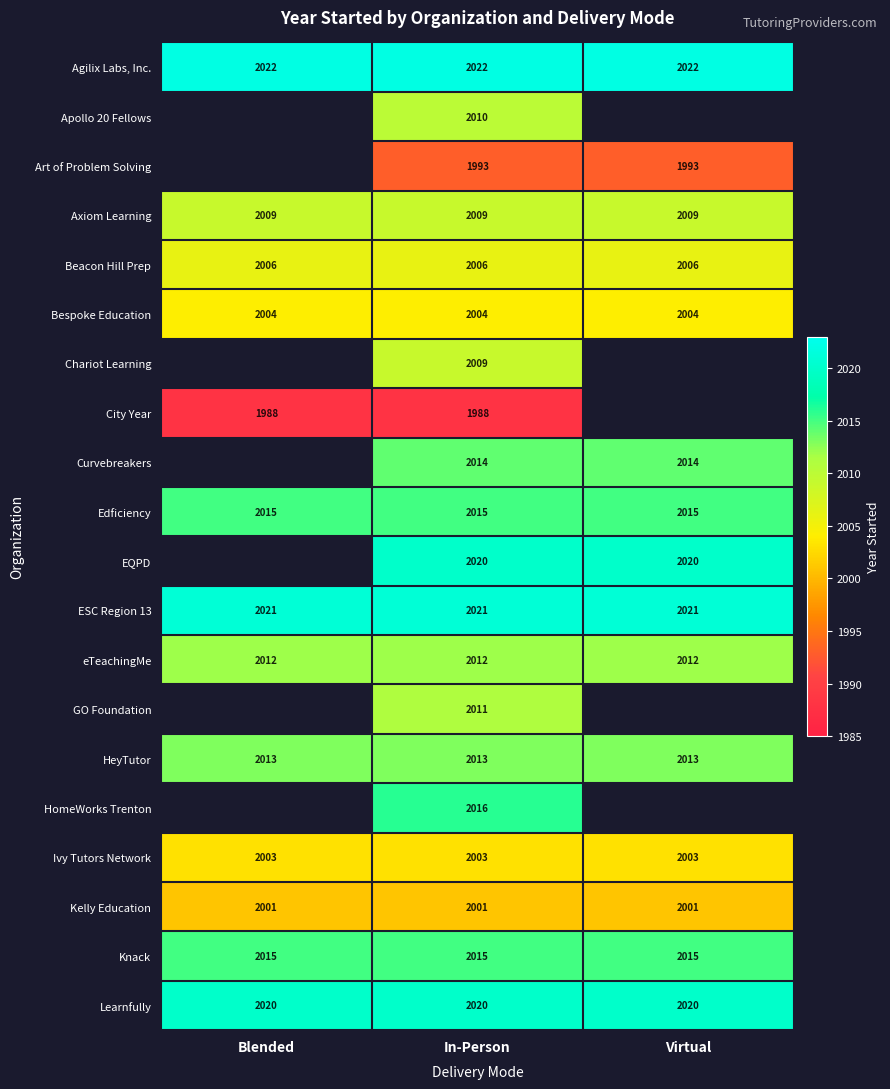

Count the number of categories in the chart.

3